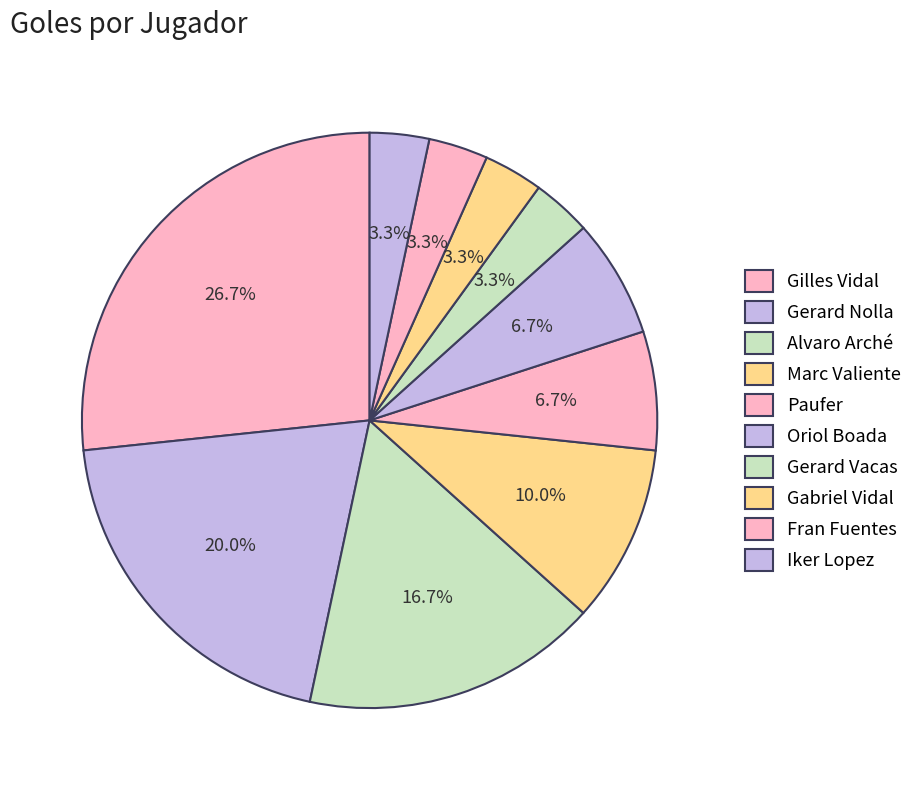

How many segments does this pie chart have?

10